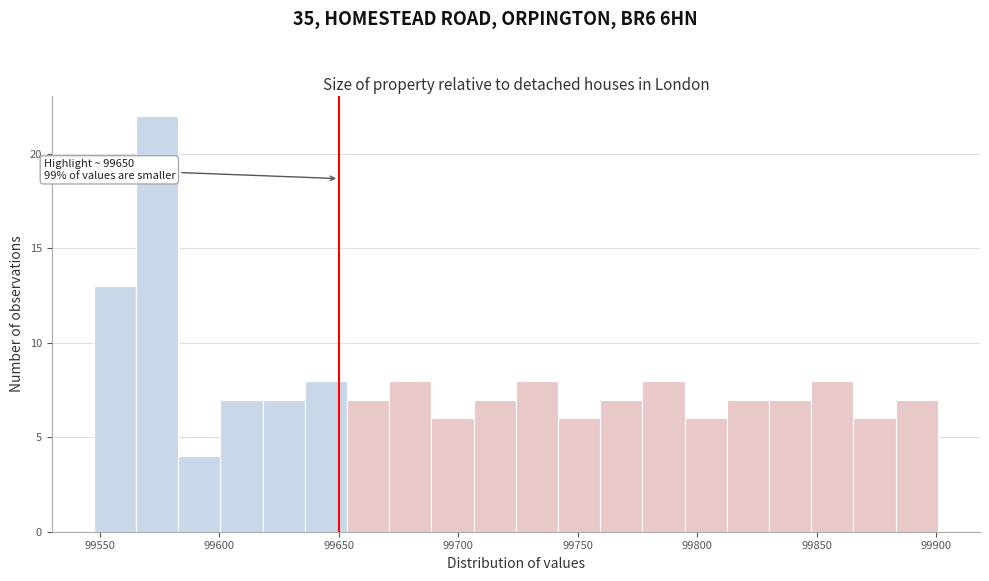

Read against the x-axis, roughly where is the centre of the tallest bar?

99575